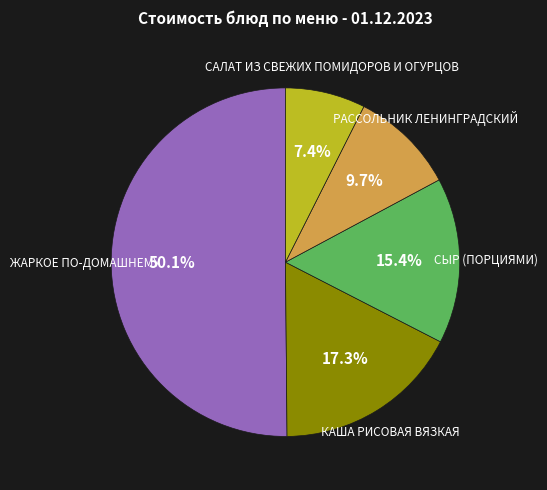

How many slices are in this pie chart?

5